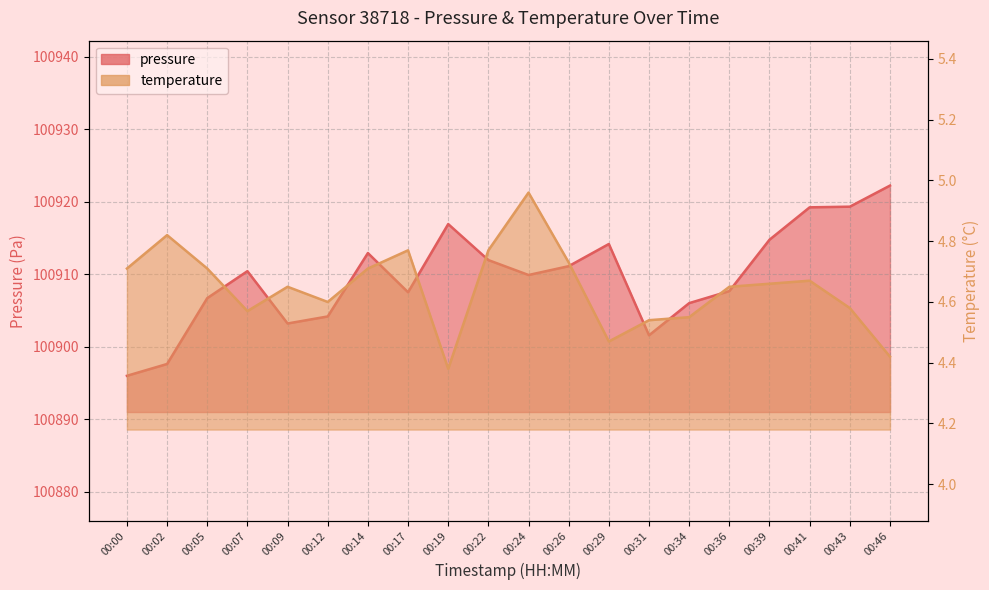

Read the temperature value at 00:17.

4.8